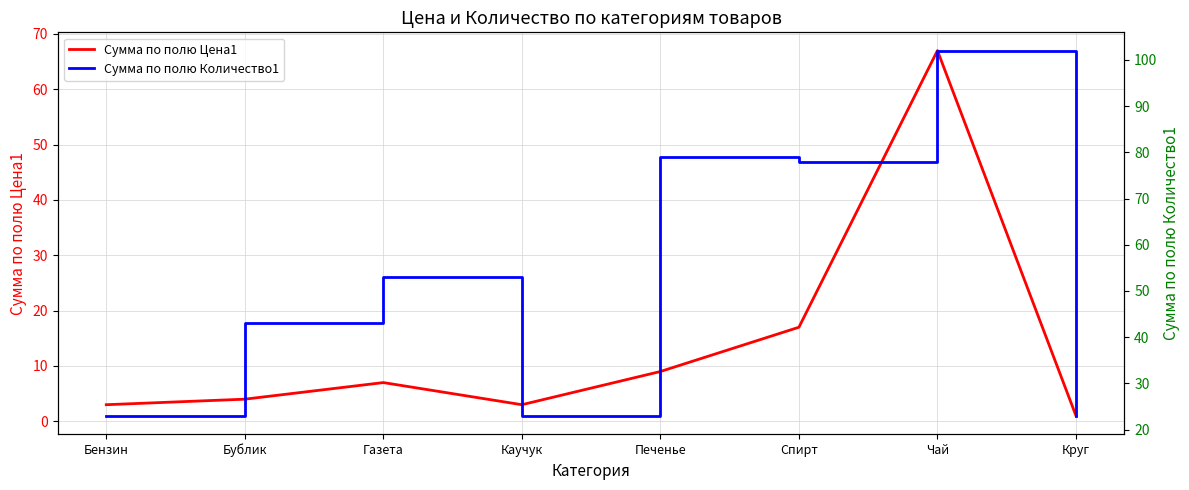

What position from the left is Бензин?

1